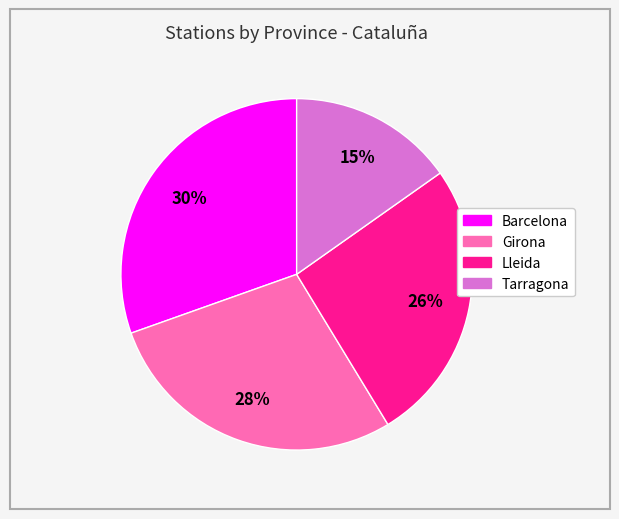

To the nearest percent, what is the difference between the largest and smallest slice percentages?

15%